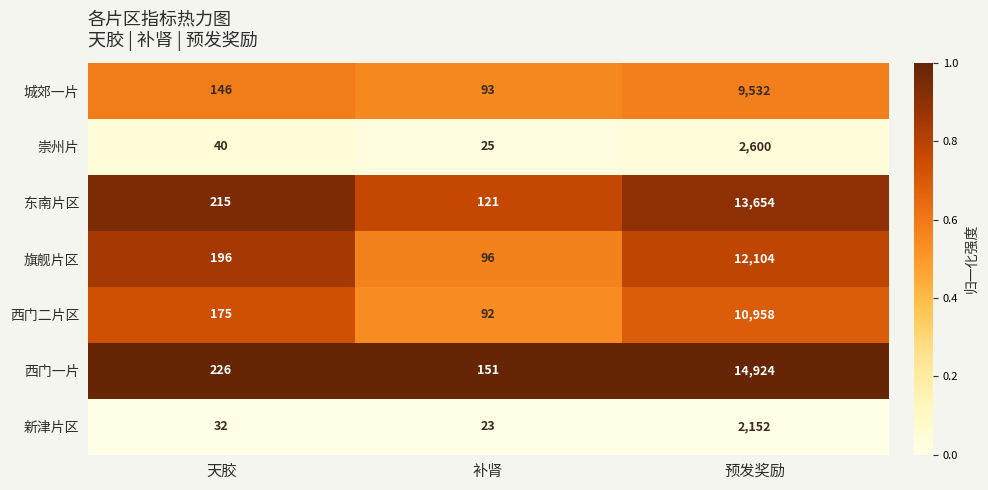

Reading left to right, transcribe all the data shown in this chart.

城郊一片: 146	93	9532
崇州片: 40	25	2600
东南片区: 215	121	13654
旗舰片区: 196	96	12104
西门二片区: 175	92	10958
西门一片: 226	151	14924
新津片区: 32	23	2152